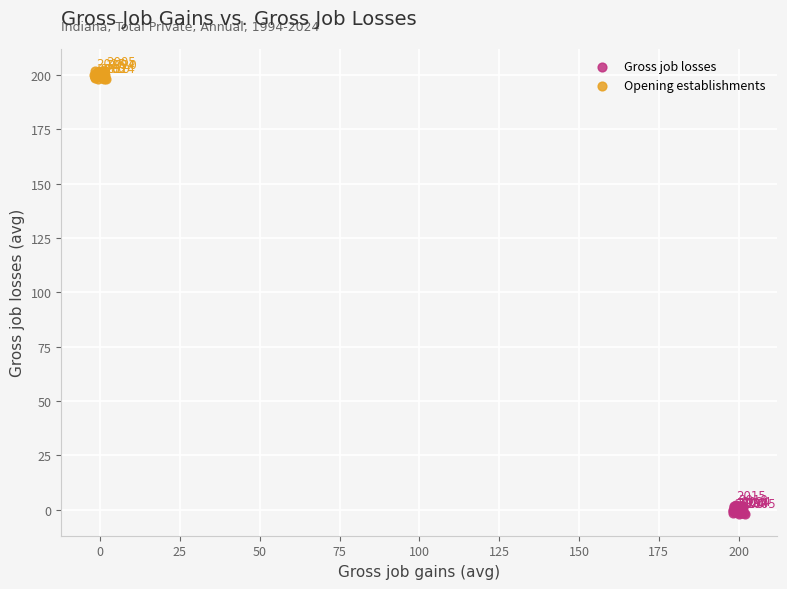

Which series reaches the minimum Y coordinate?

Gross job losses